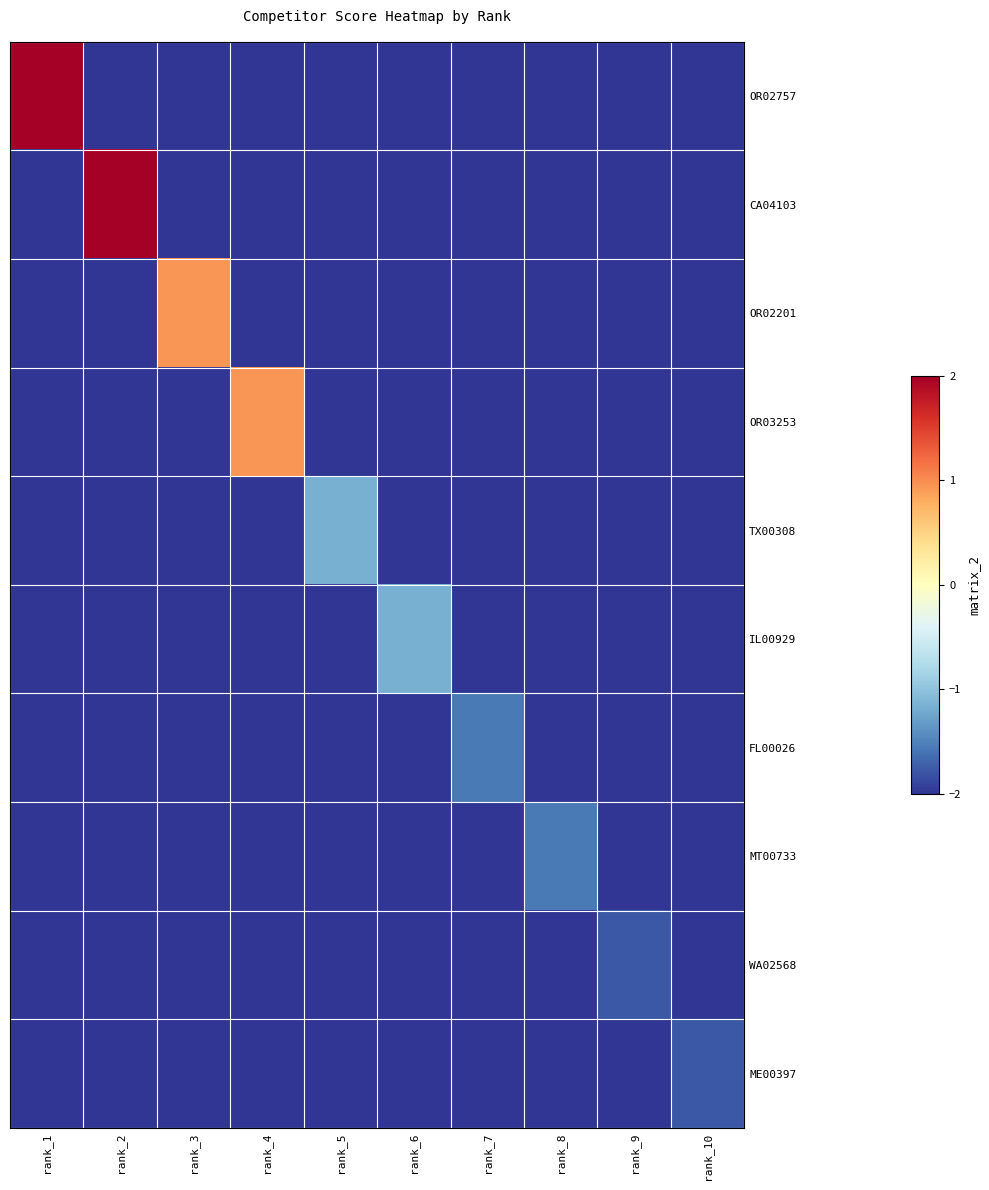

Reading left to right, what are all the values shown in this chart?

OR02757: rank_1=2.0	rank_2=-2.0	rank_3=-2.0	rank_4=-2.0	rank_5=-2.0	rank_6=-2.0	rank_7=-2.0	rank_8=-2.0	rank_9=-2.0	rank_10=-2.0
CA04103: rank_1=-2.0	rank_2=2.0	rank_3=-2.0	rank_4=-2.0	rank_5=-2.0	rank_6=-2.0	rank_7=-2.0	rank_8=-2.0	rank_9=-2.0	rank_10=-2.0
OR02201: rank_1=-2.0	rank_2=-2.0	rank_3=0.9	rank_4=-2.0	rank_5=-2.0	rank_6=-2.0	rank_7=-2.0	rank_8=-2.0	rank_9=-2.0	rank_10=-2.0
OR03253: rank_1=-2.0	rank_2=-2.0	rank_3=-2.0	rank_4=0.9	rank_5=-2.0	rank_6=-2.0	rank_7=-2.0	rank_8=-2.0	rank_9=-2.0	rank_10=-2.0
TX00308: rank_1=-2.0	rank_2=-2.0	rank_3=-2.0	rank_4=-2.0	rank_5=-1.2	rank_6=-2.0	rank_7=-2.0	rank_8=-2.0	rank_9=-2.0	rank_10=-2.0
IL00929: rank_1=-2.0	rank_2=-2.0	rank_3=-2.0	rank_4=-2.0	rank_5=-2.0	rank_6=-1.2	rank_7=-2.0	rank_8=-2.0	rank_9=-2.0	rank_10=-2.0
FL00026: rank_1=-2.0	rank_2=-2.0	rank_3=-2.0	rank_4=-2.0	rank_5=-2.0	rank_6=-2.0	rank_7=-1.5	rank_8=-2.0	rank_9=-2.0	rank_10=-2.0
MT00733: rank_1=-2.0	rank_2=-2.0	rank_3=-2.0	rank_4=-2.0	rank_5=-2.0	rank_6=-2.0	rank_7=-2.0	rank_8=-1.5	rank_9=-2.0	rank_10=-2.0
WA02568: rank_1=-2.0	rank_2=-2.0	rank_3=-2.0	rank_4=-2.0	rank_5=-2.0	rank_6=-2.0	rank_7=-2.0	rank_8=-2.0	rank_9=-1.8	rank_10=-2.0
ME00397: rank_1=-2.0	rank_2=-2.0	rank_3=-2.0	rank_4=-2.0	rank_5=-2.0	rank_6=-2.0	rank_7=-2.0	rank_8=-2.0	rank_9=-2.0	rank_10=-1.8